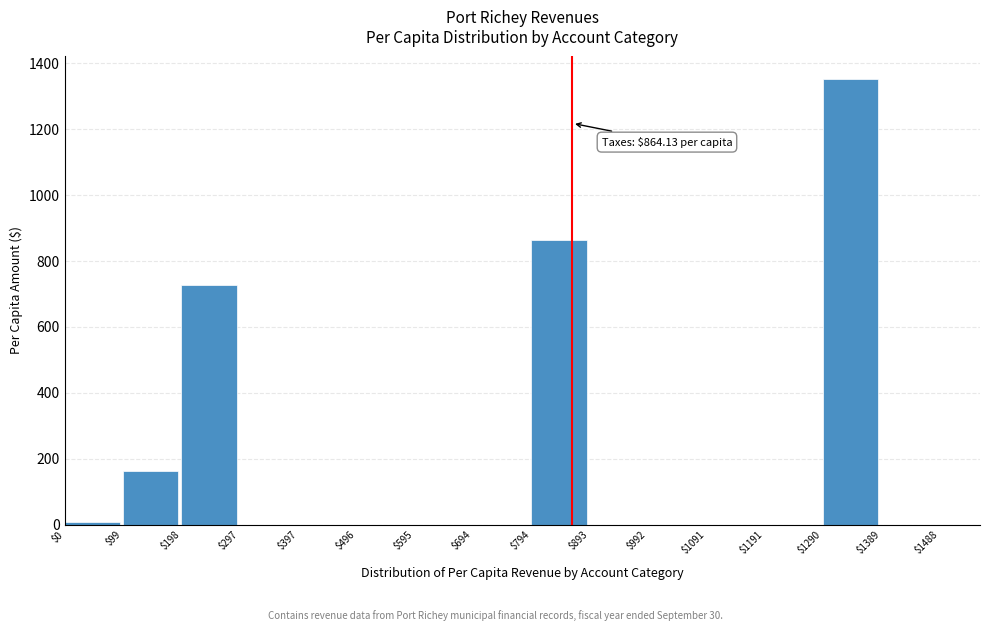

At which label is the value closest to 676?

$198